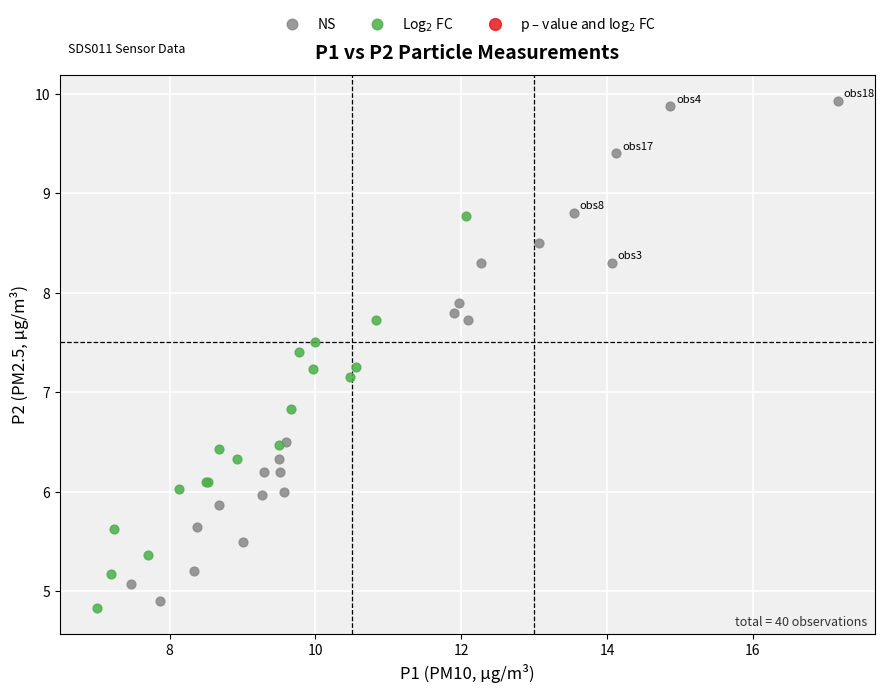

Which series contains the highest Y value?

NS